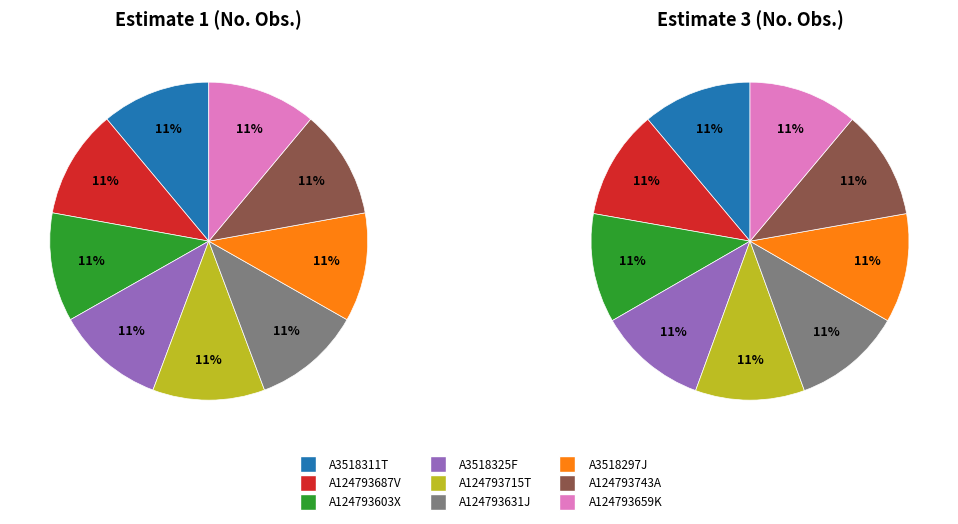

What percentage is the Series A3518311T slice, to the nearest percent?

11%